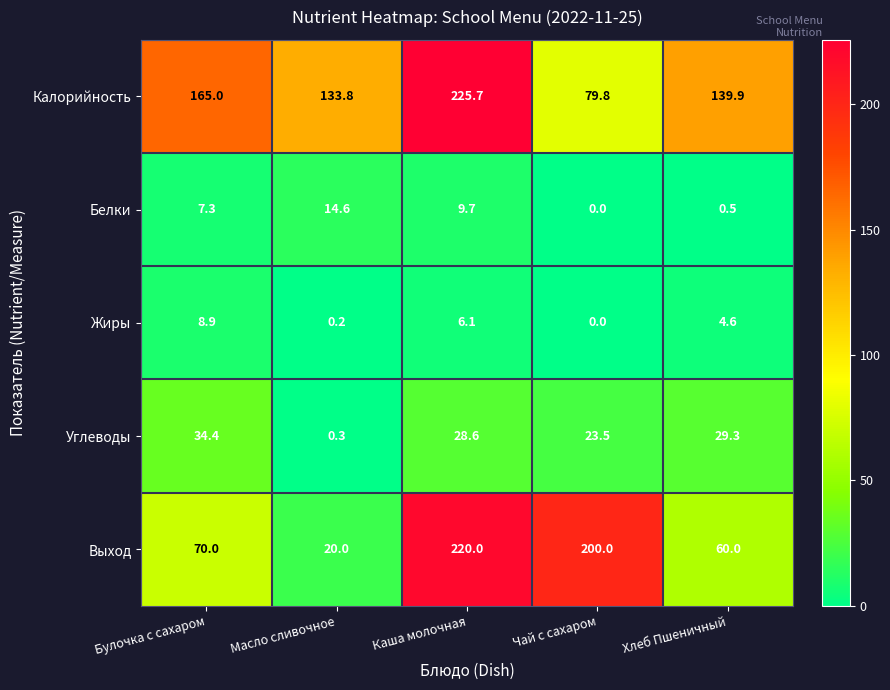

What is the total value across all series at Масло сливочное?

168.9